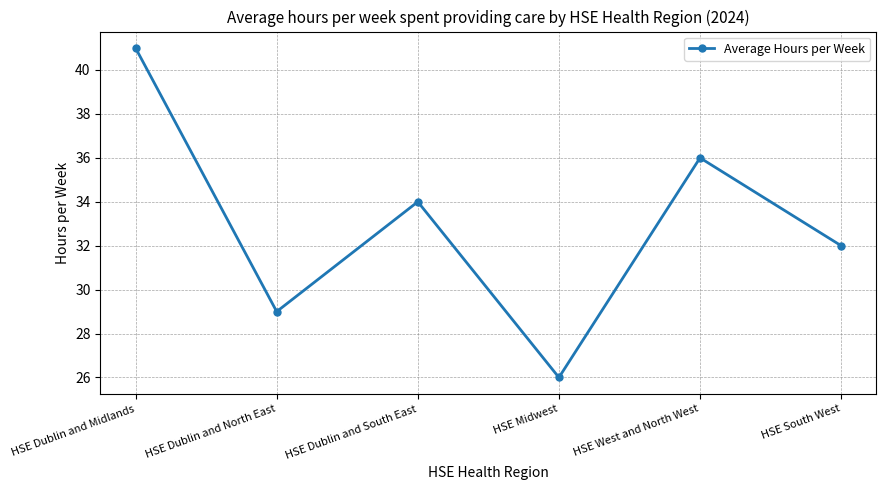

How many values are between 29 and 36?

4